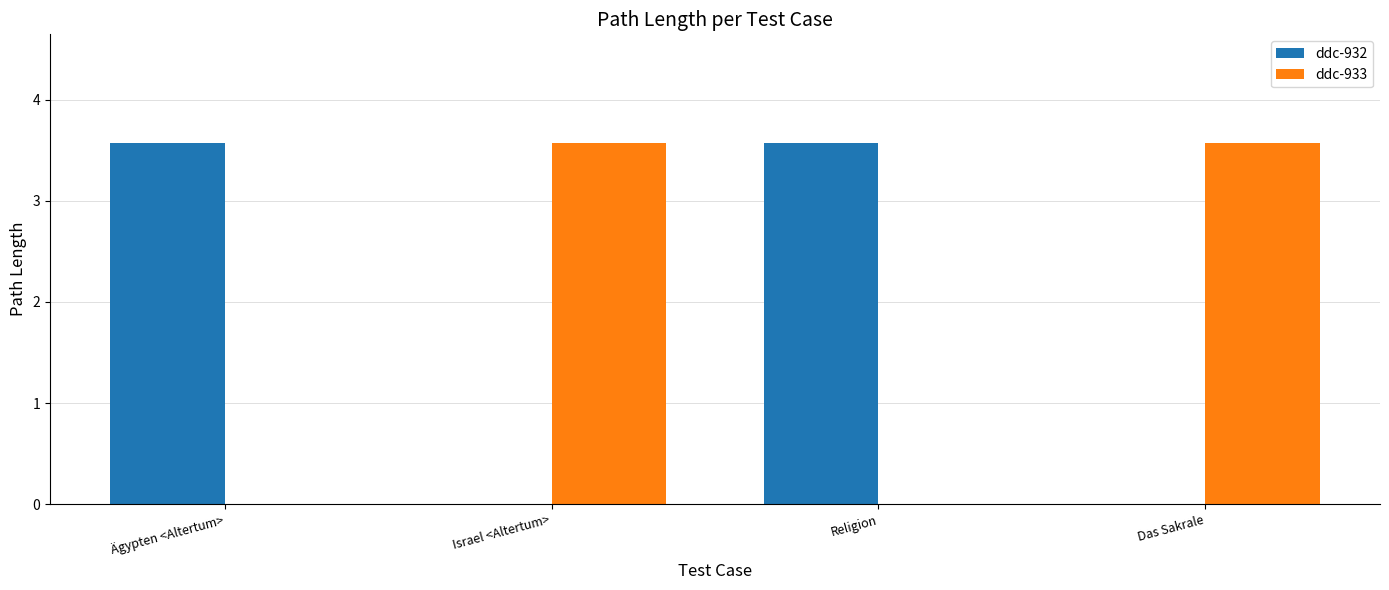

What is the maximum value for ddc-933?

3.6